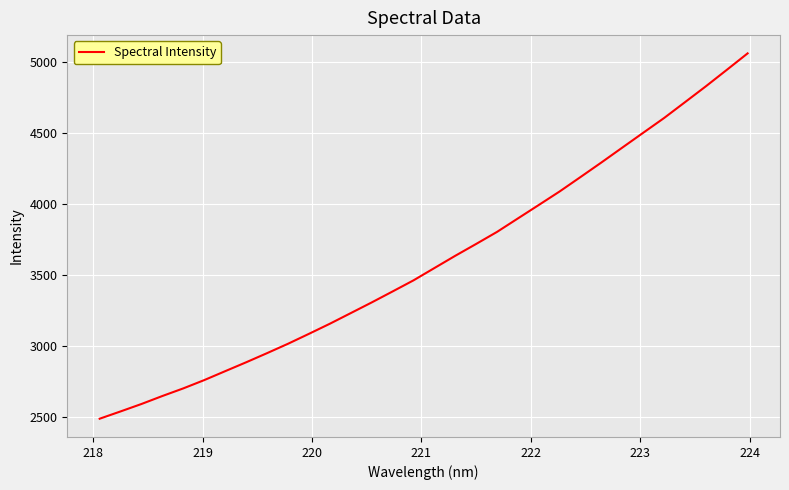

What is the smallest value displayed?

2485.1